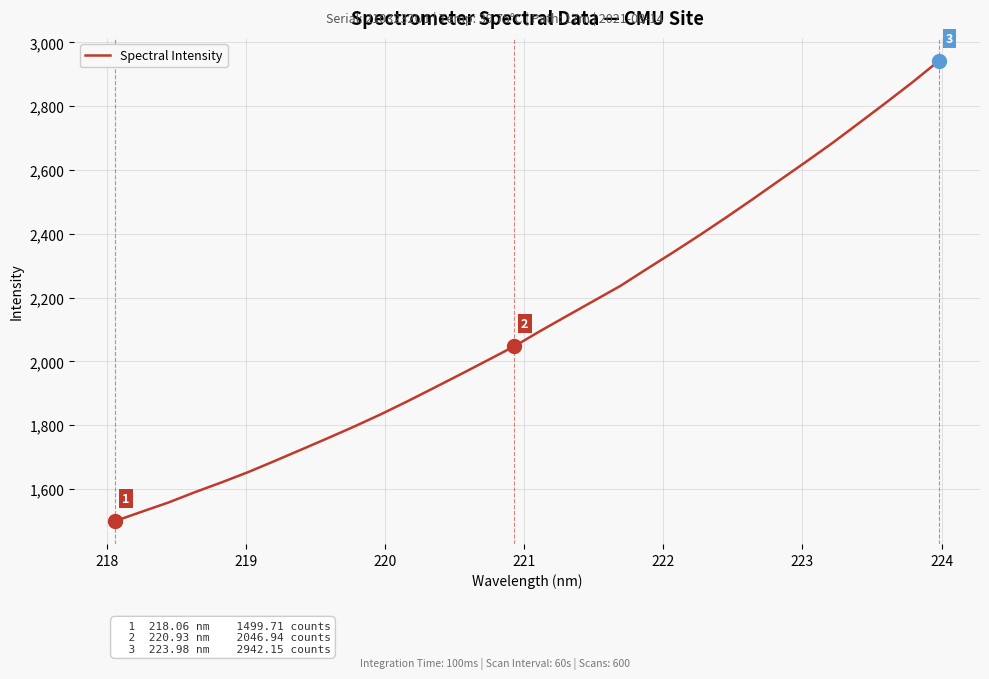

What is the minimum value shown in the chart?

1499.7